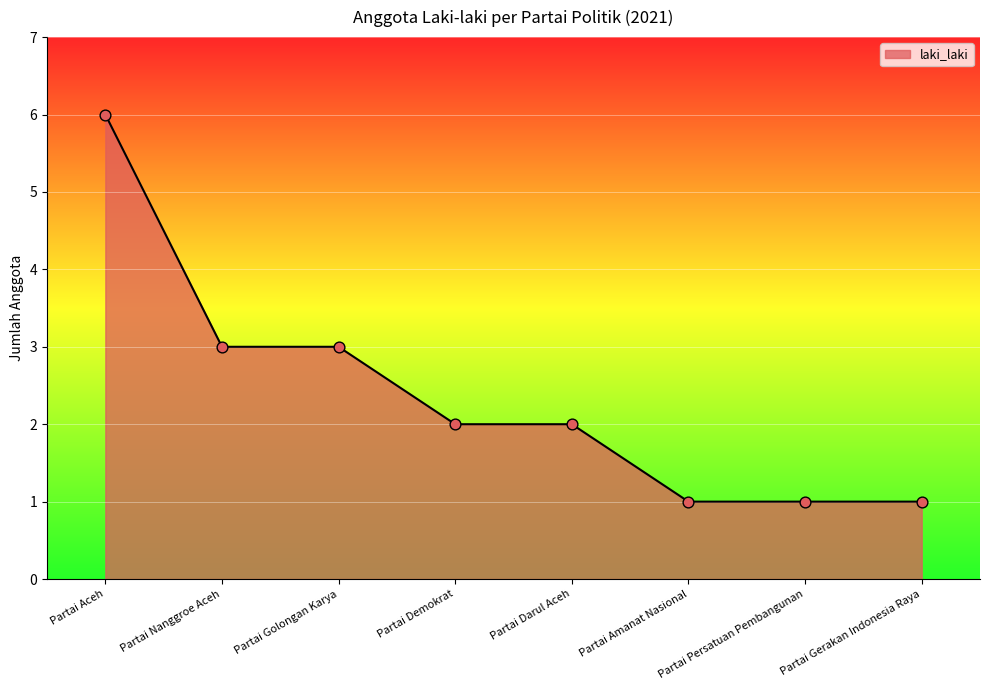

Approximately how many times larger is the value at Partai Golongan Karya compared to Partai Nanggroe Aceh?

1.0